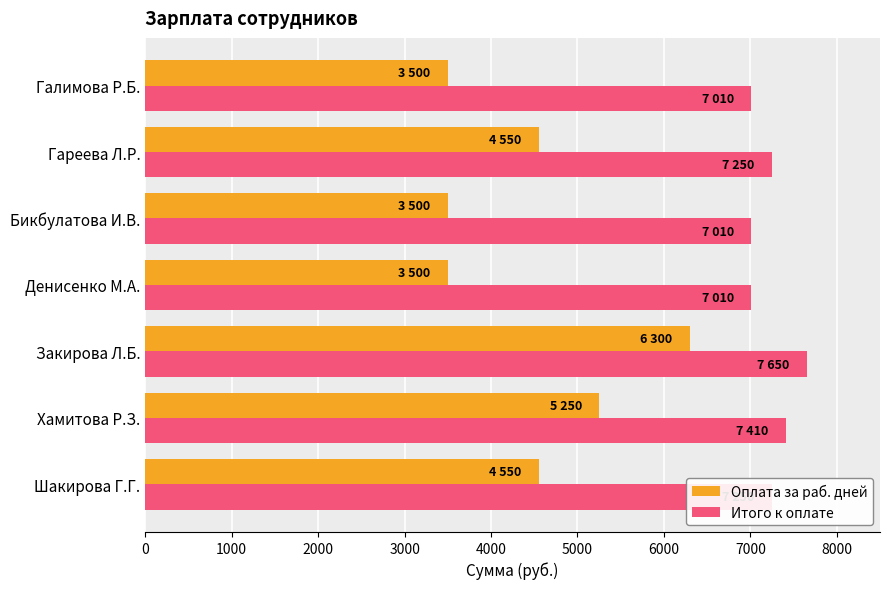

How many data points in Оплата за раб. дней are less than 4550?

3